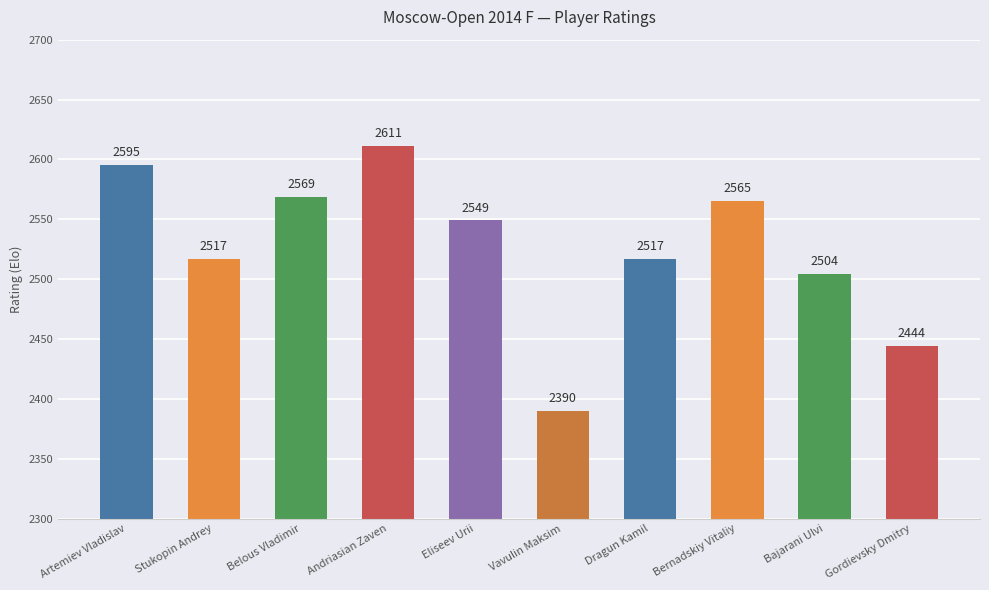

What is the smallest value displayed?

2390